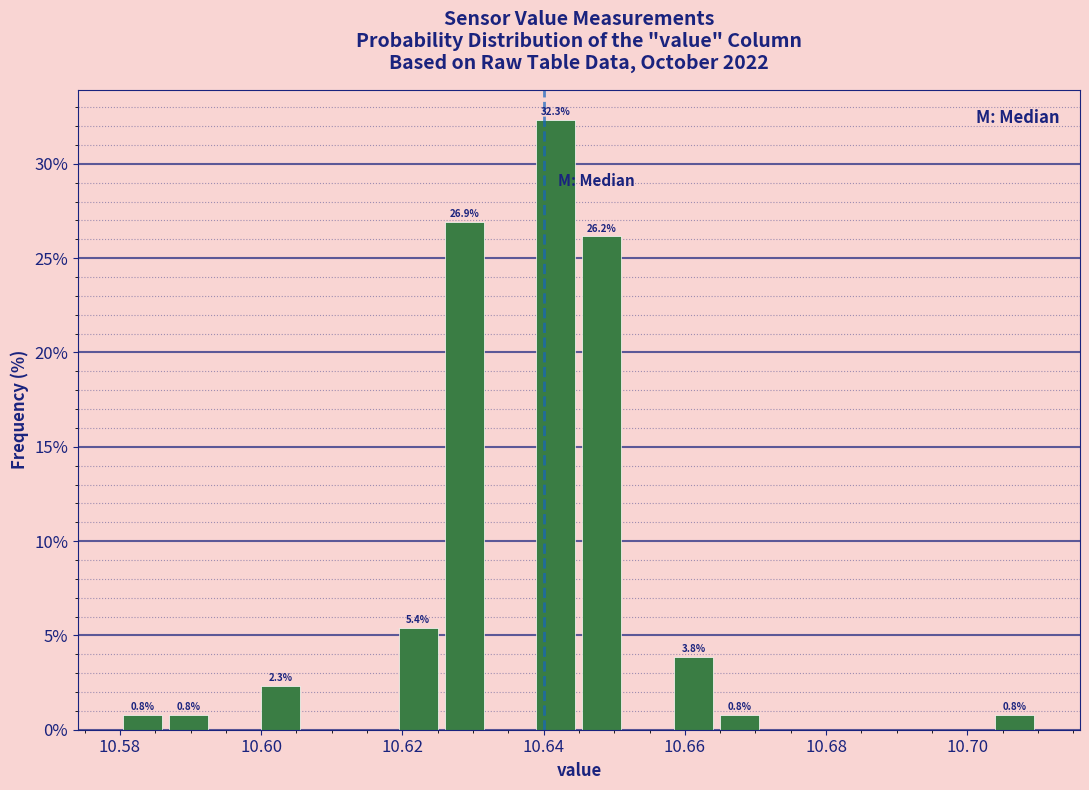

Around what value on the x-axis is the tallest bar? Give the approximate position of its centre, as read against the axis.

10.642